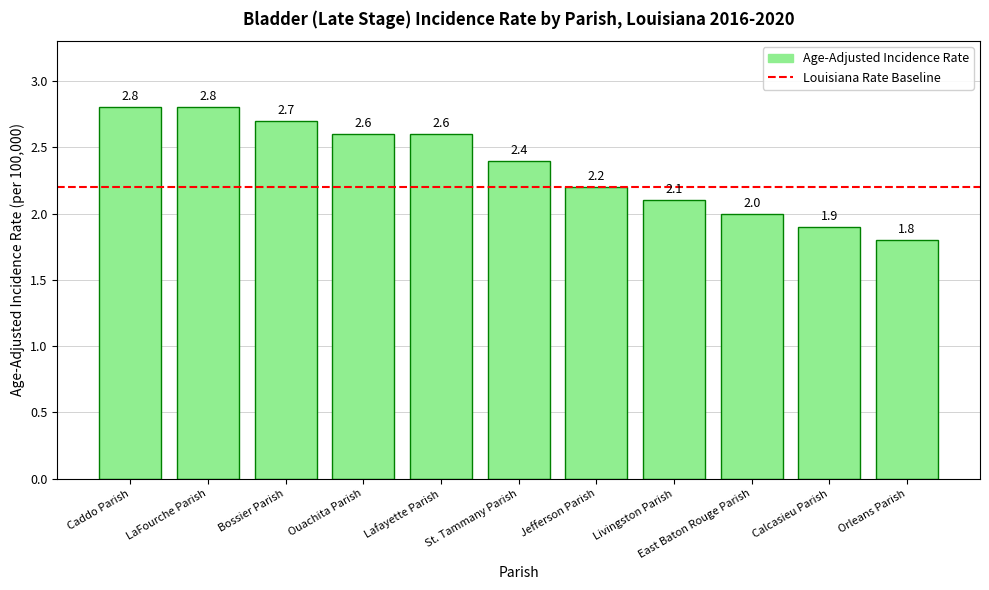

What position from the right is LaFourche Parish?

10